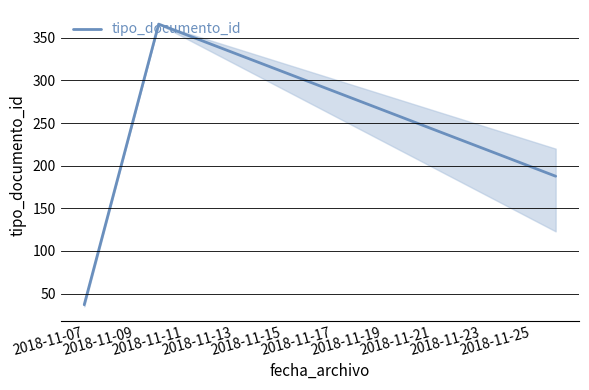

What is the difference between the second highest and minimum values?

150.7